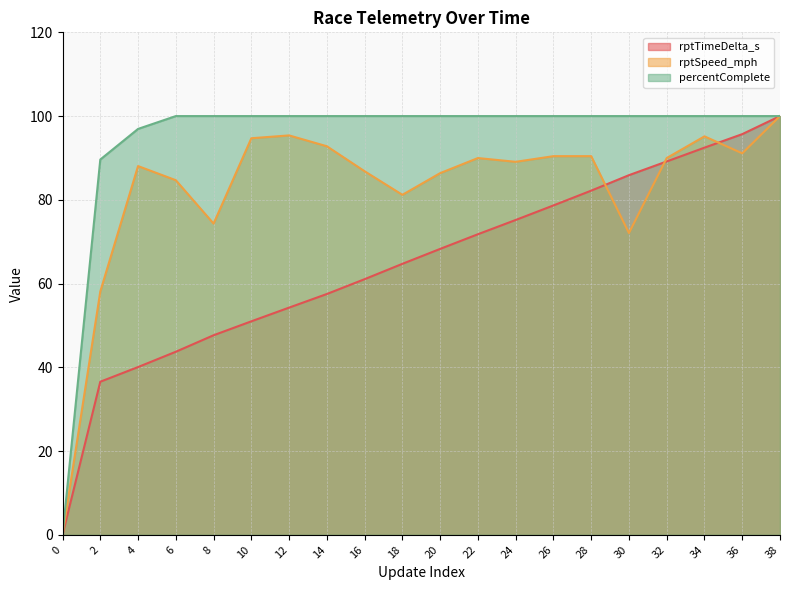

The percentComplete series shows 100.0 at 6. True or false?

True